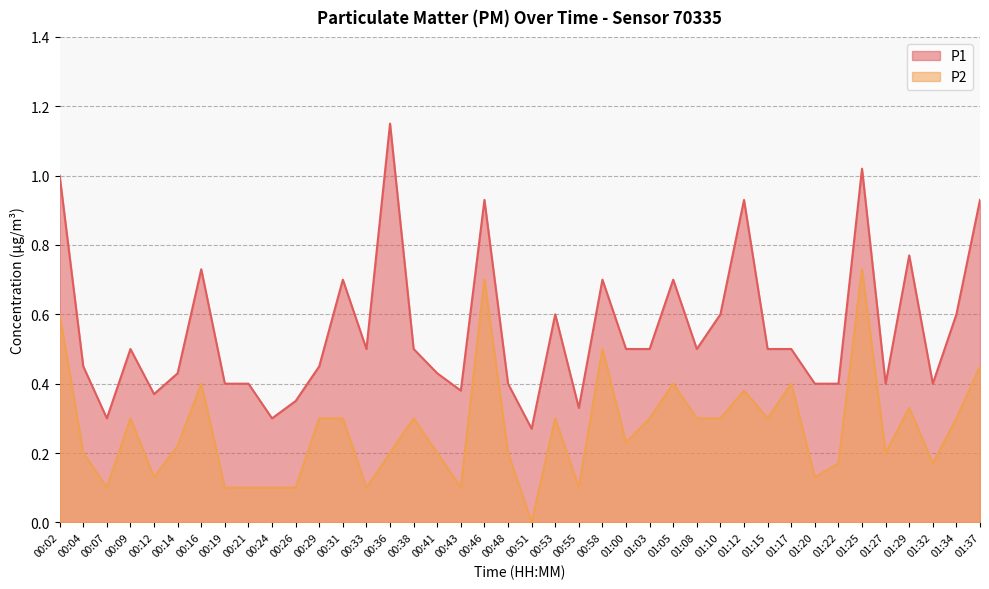

What is the label of the 9th point from the left?

00:21